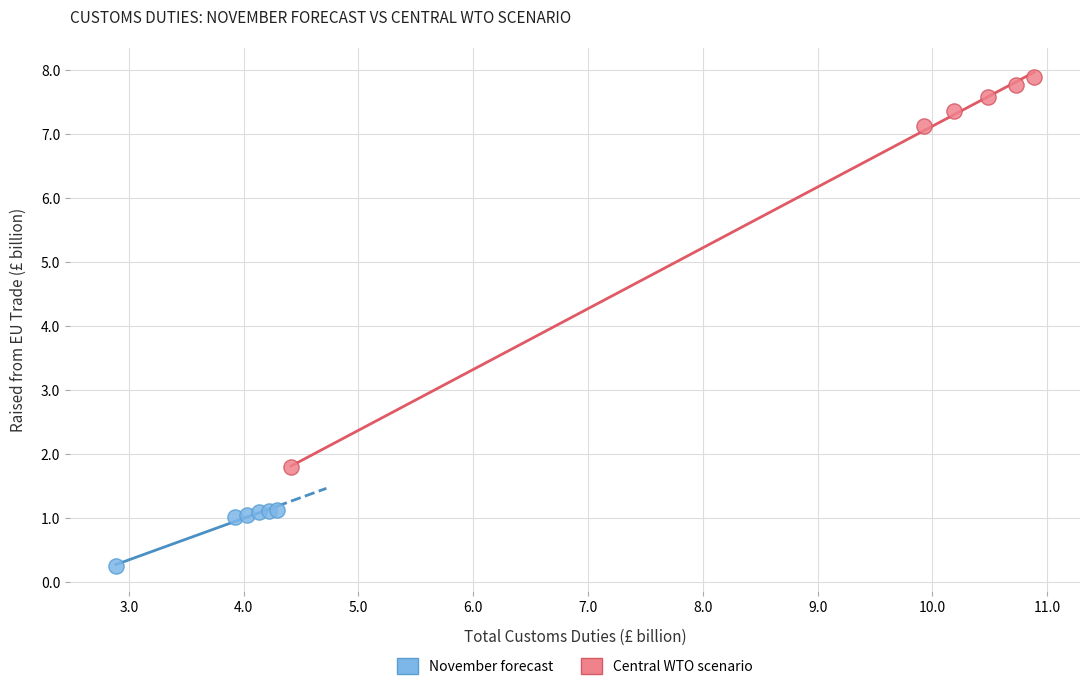

Which series has the largest Y range (max minus min)?

Central WTO scenario